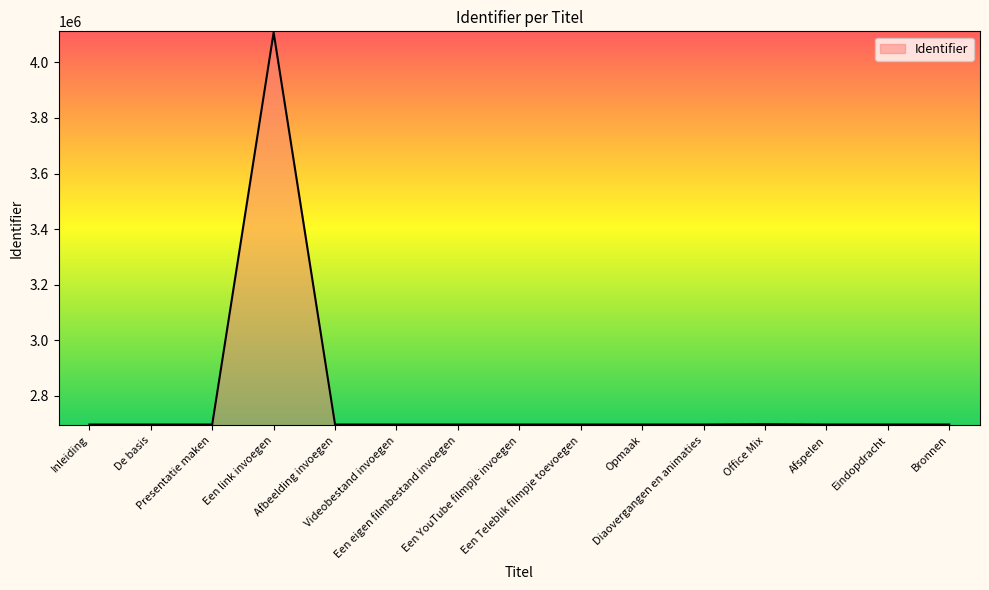

What is the maximum value shown in the chart?

4108063